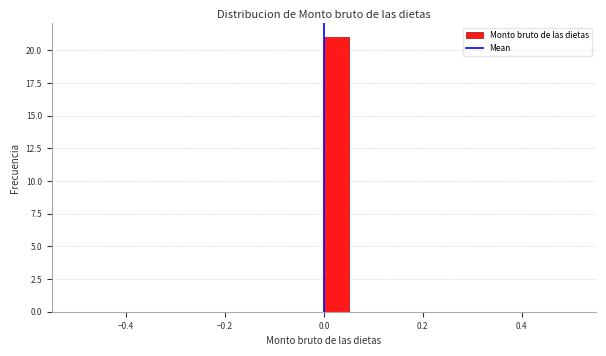

Around what value on the x-axis is the tallest bar? Give the approximate position of its centre, as read against the axis.

0.02